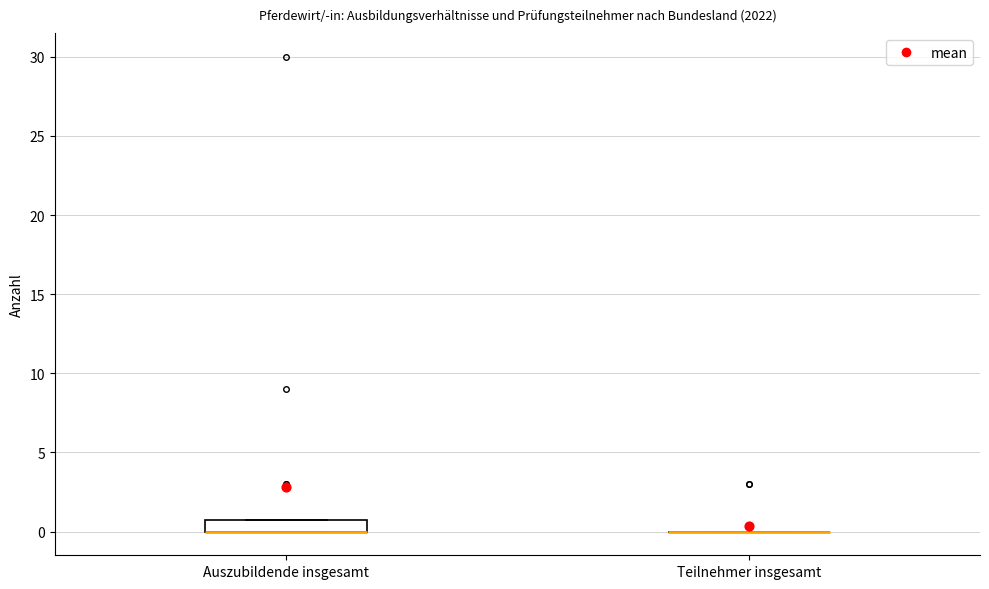

Which box is the tallest, from its lower edge to its upper edge?

Auszubildende insgesamt